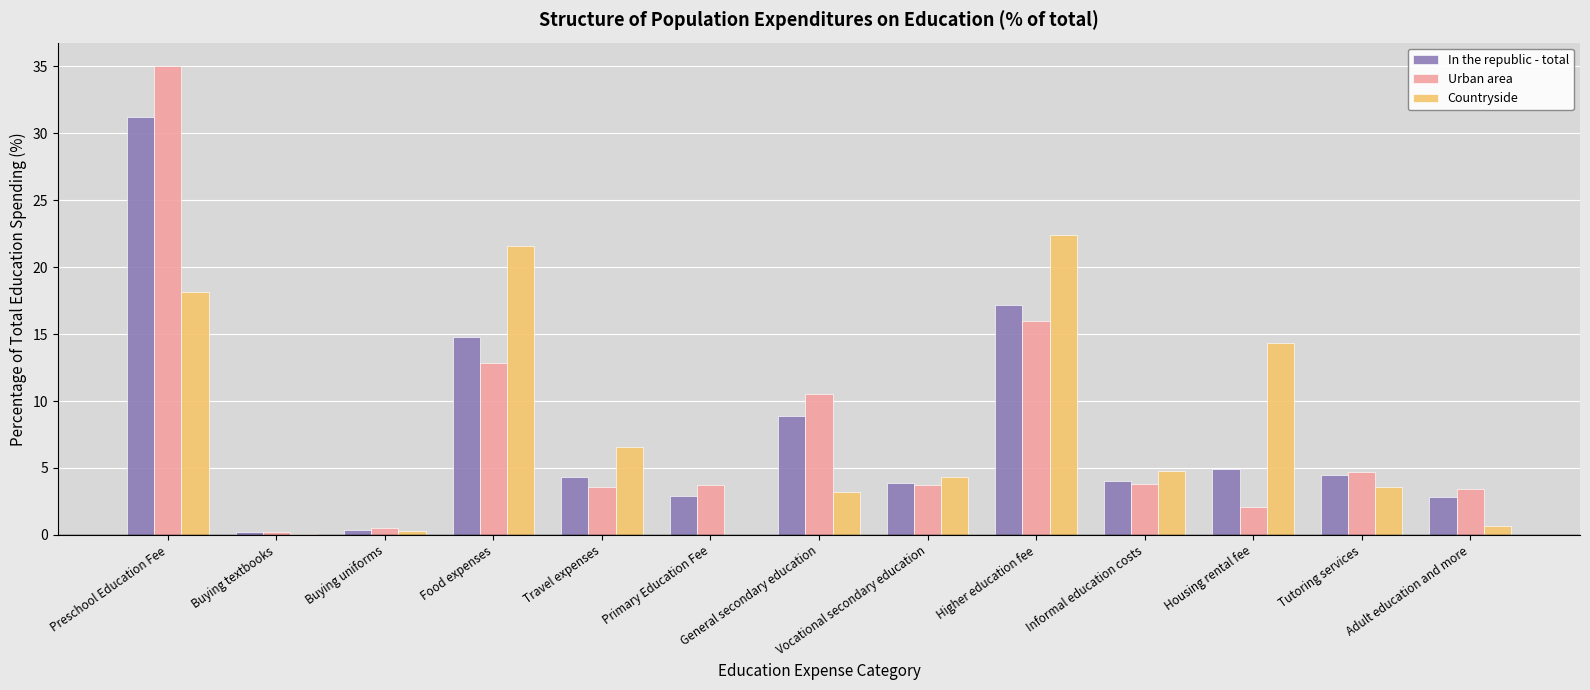

At which category is the sum across all series the highest?

Preschool Education Fee